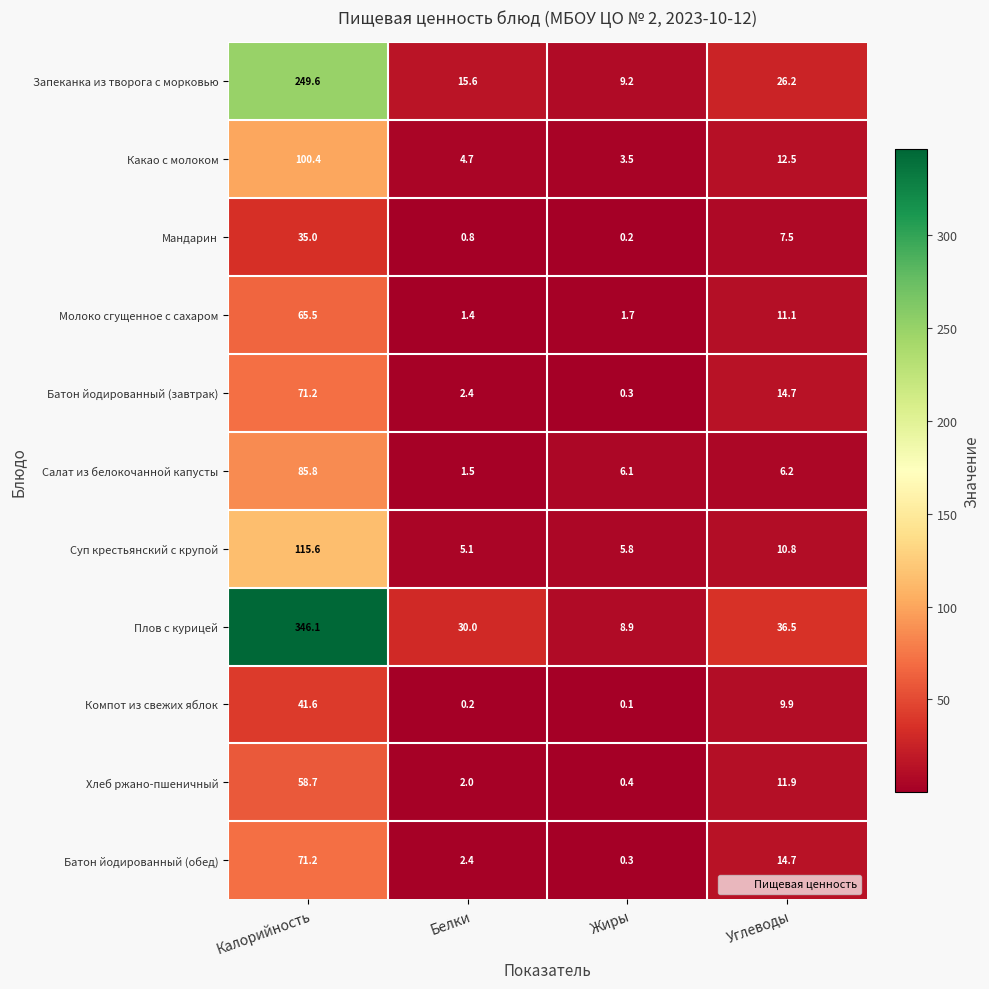

Between Белки and Жиры, which series saw the biggest shift?

Плов с курицей